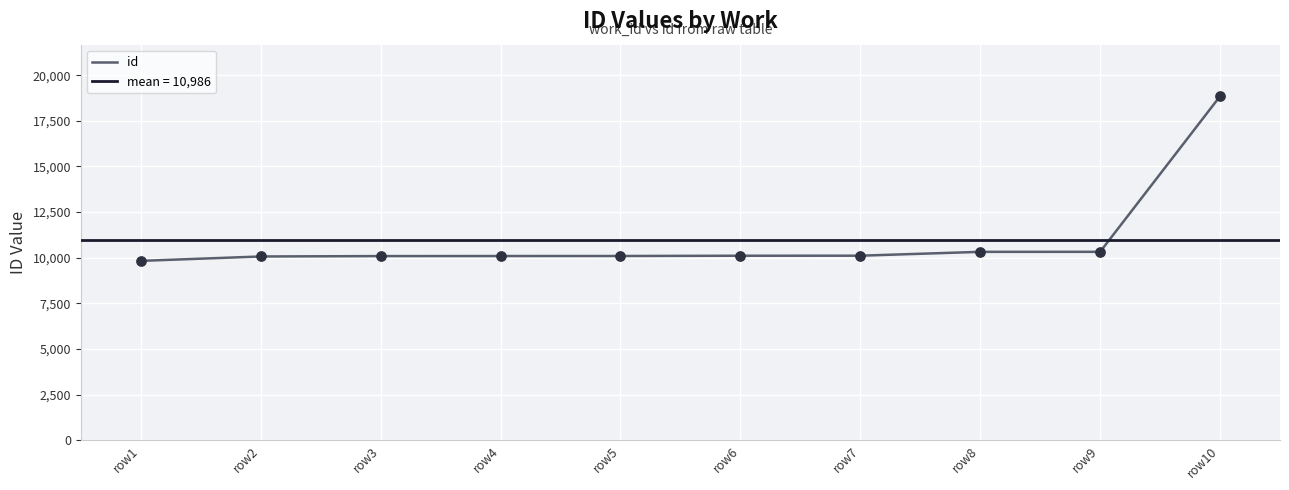

Approximately how many times larger is the value at row3 compared to row8?

1.0